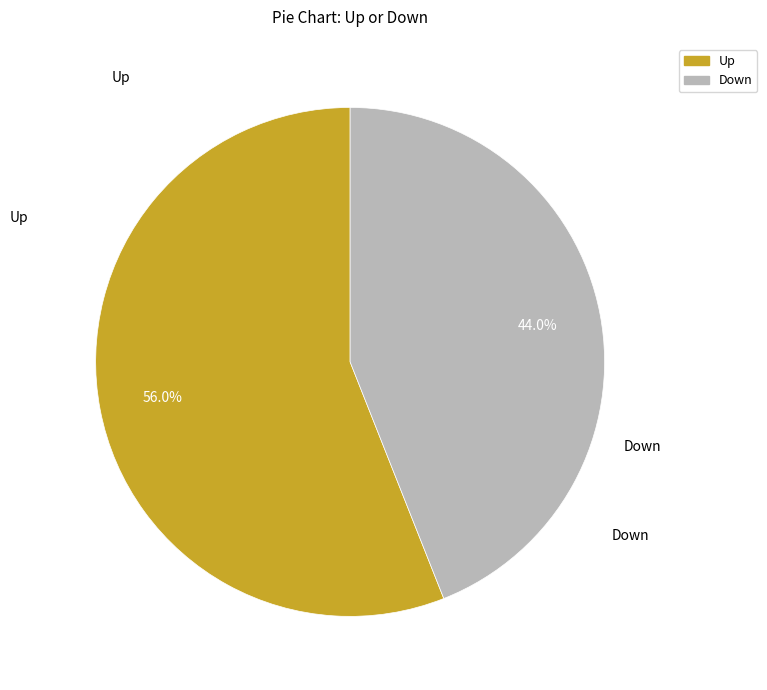

Is there any slice that represents more than half of the pie?

Yes